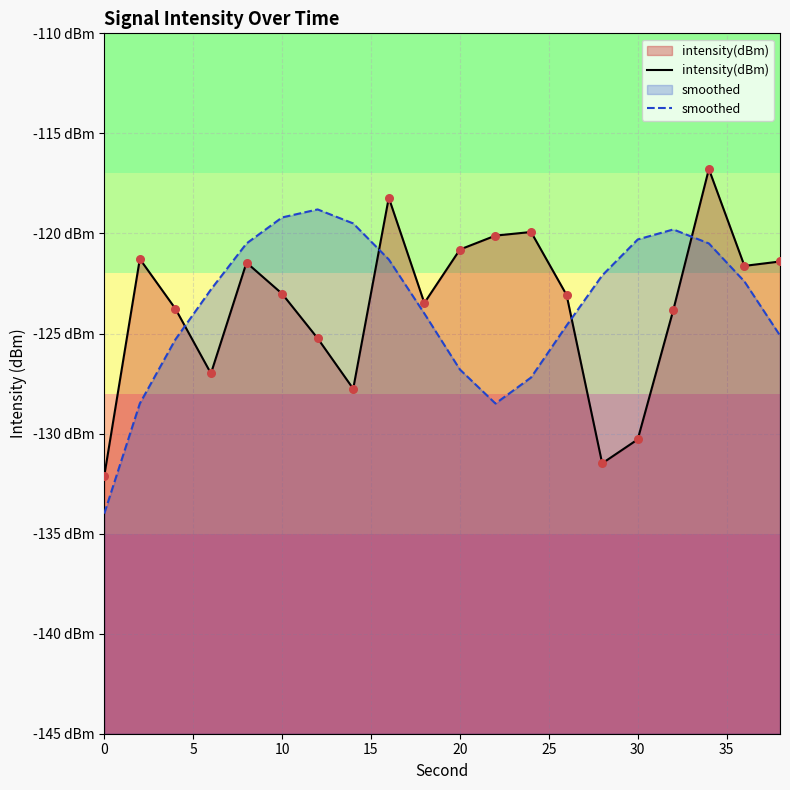

At how many categories does at least one series exceed -125?

19